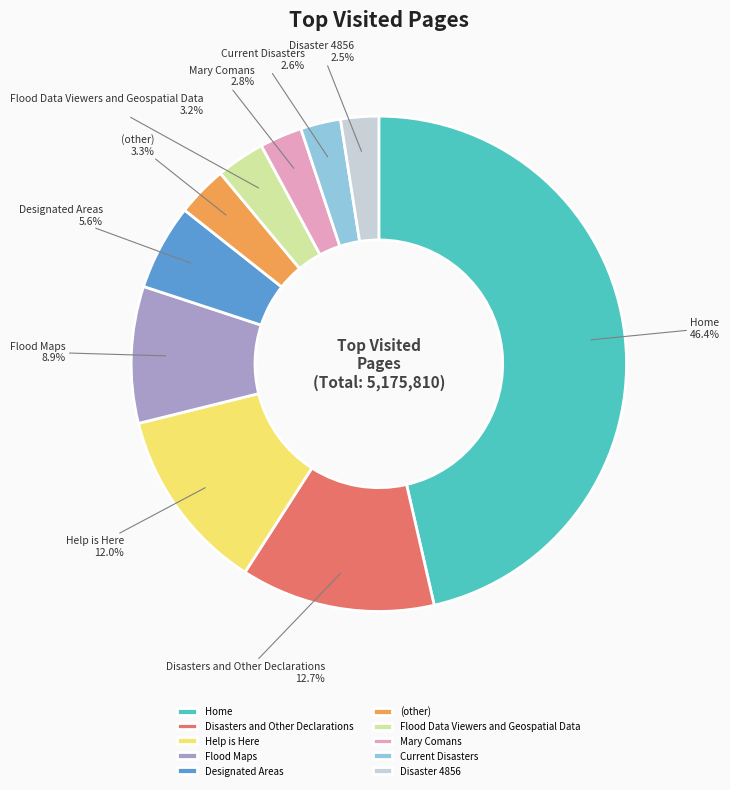

Approximately how many times larger is the value at (other) compared to Mary Comans?

1.2